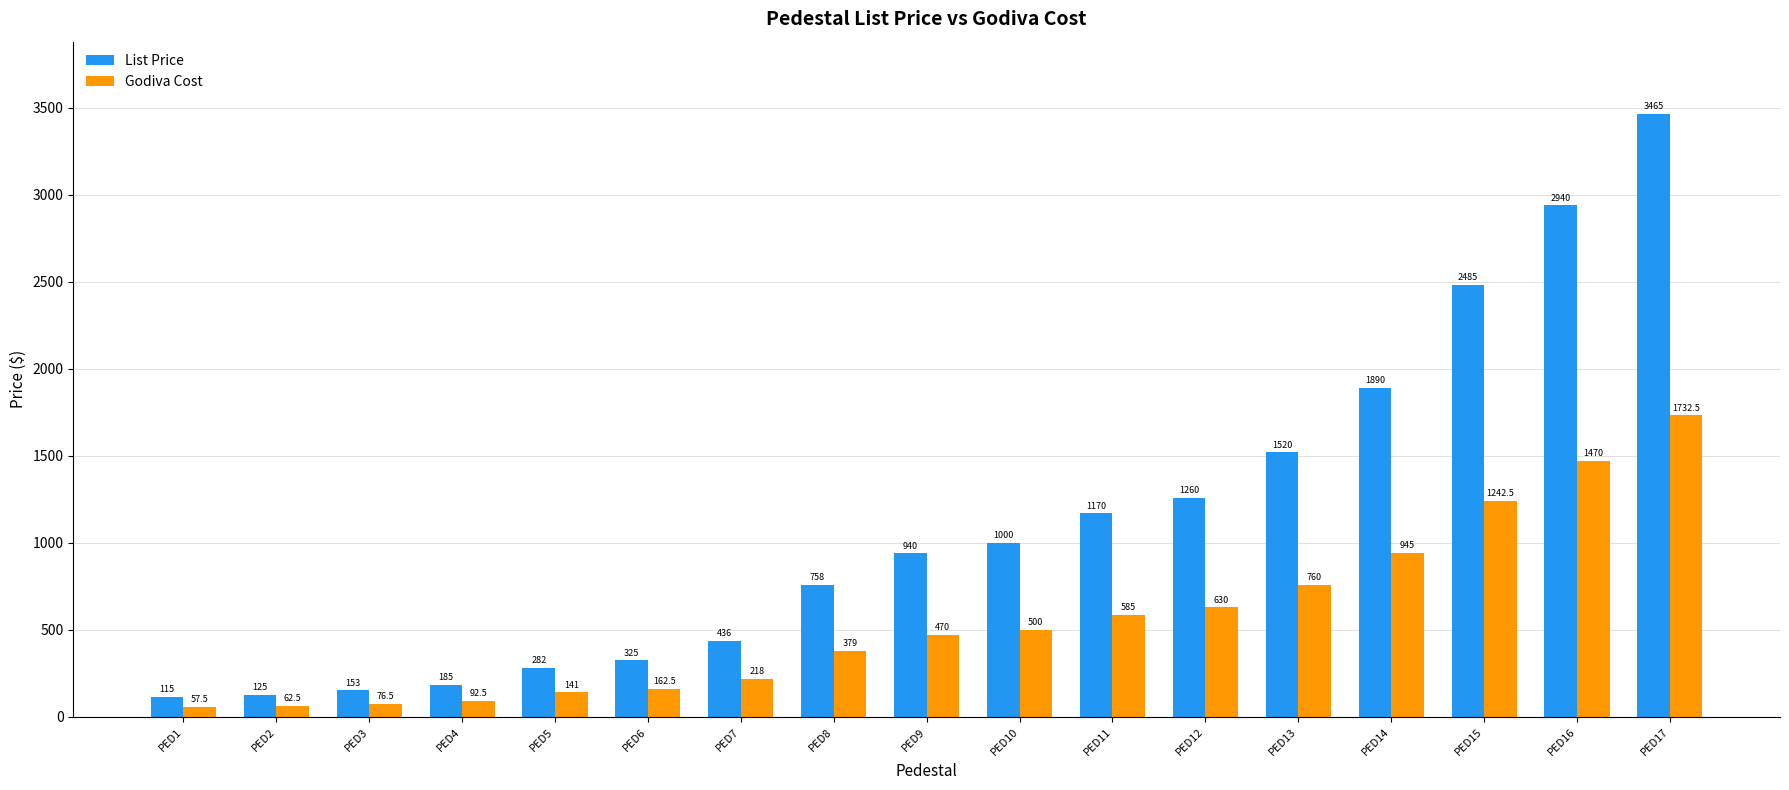

The List Price series shows 115.0 at PED1. True or false?

True